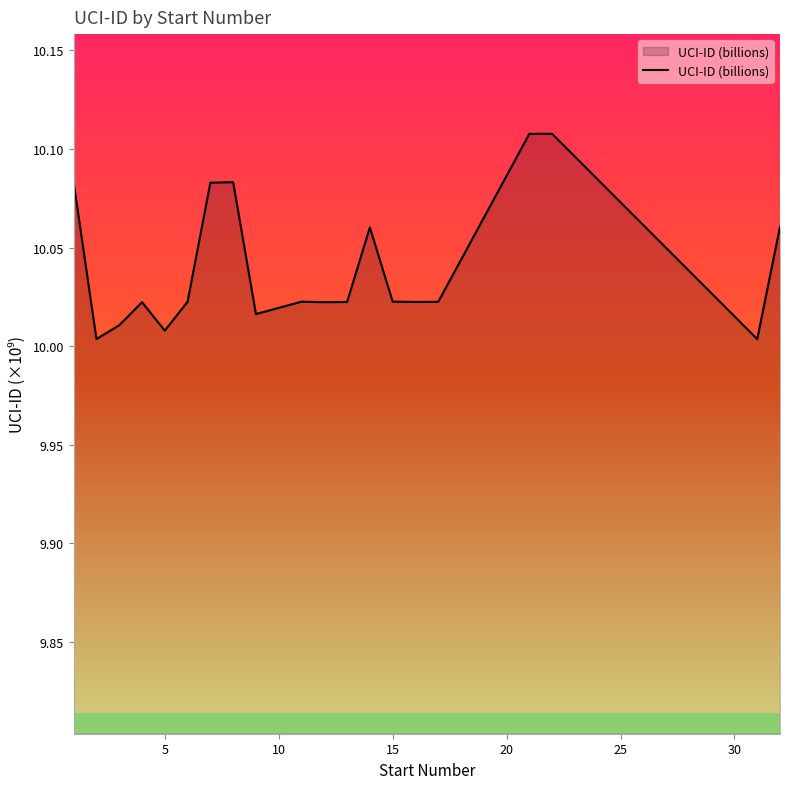

How many lines are shown in the chart?

1